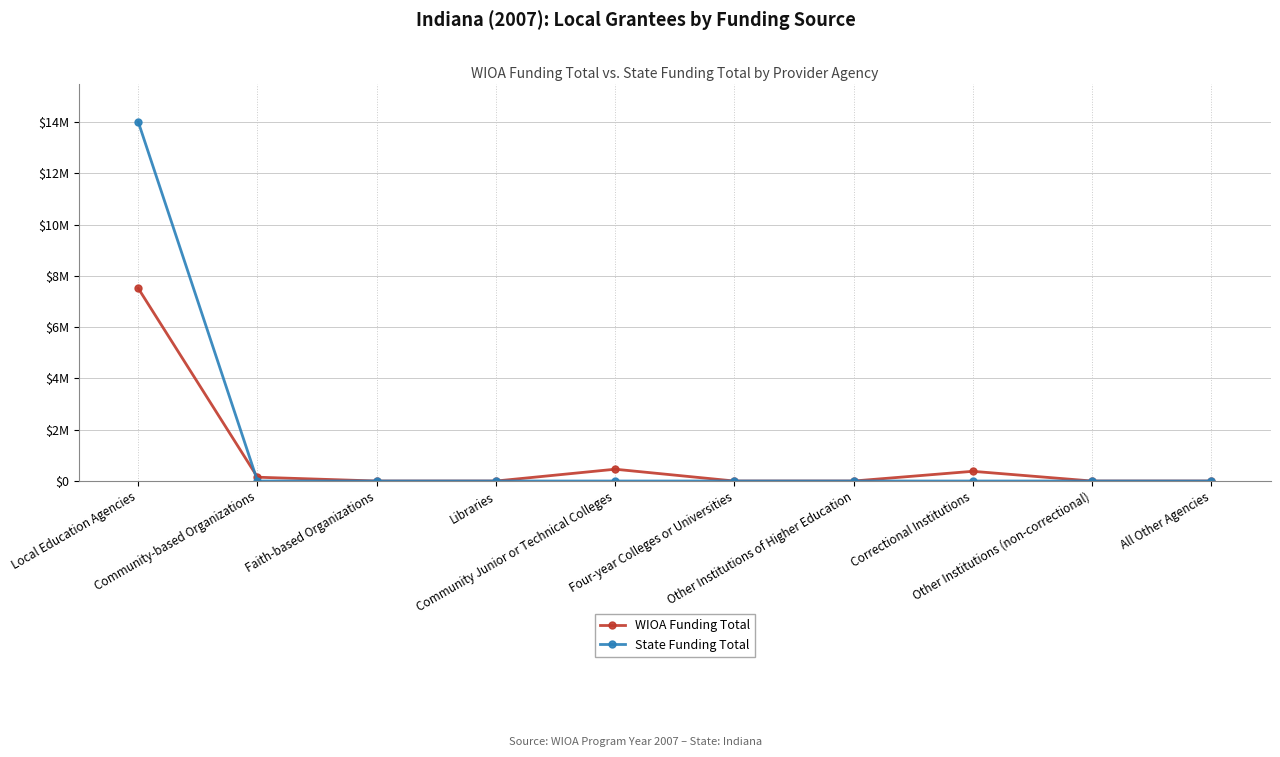

At which category is the sum across all series the highest?

Local Education Agencies